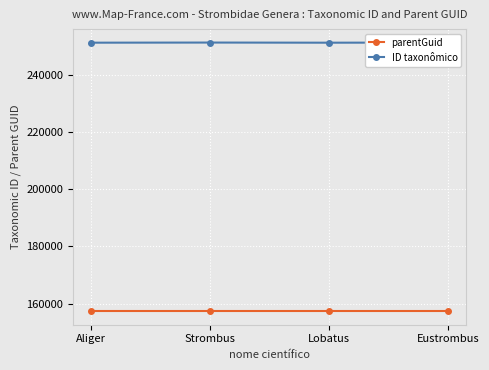

Between Strombus and Eustrombus, which is larger?

Strombus